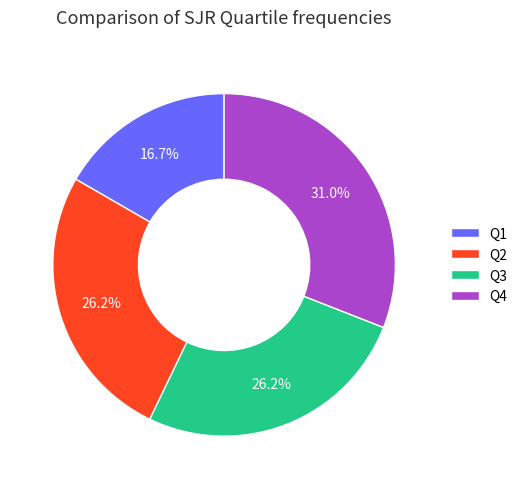

To the nearest percent, what is the combined percentage of Q3 and Q4?

57%